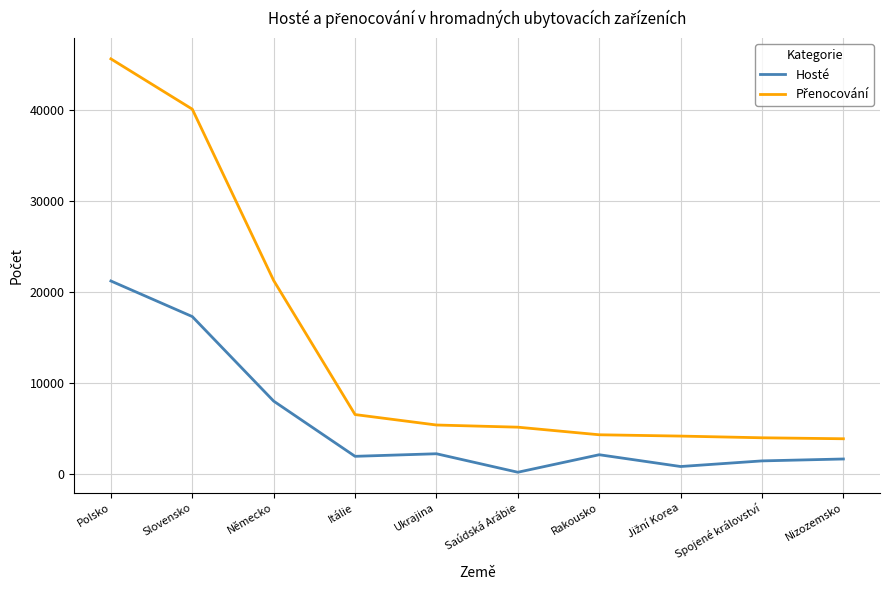

What is the highest value of the Hosté series?

21229